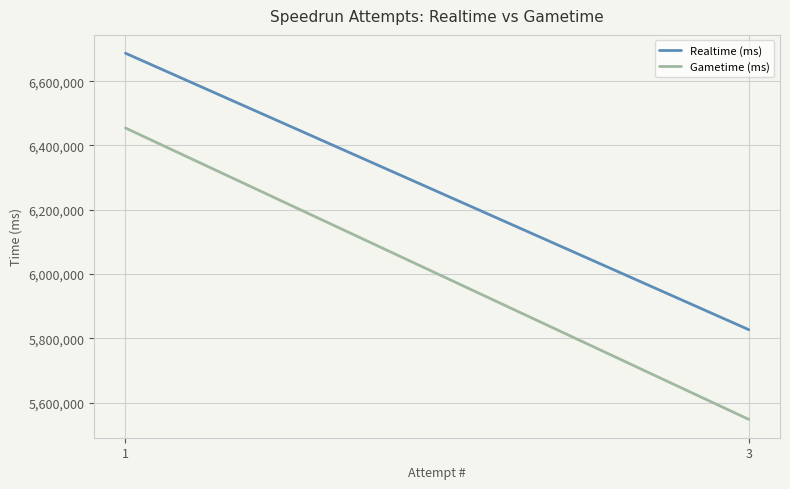

Which has a higher value, 3 or 1?

1